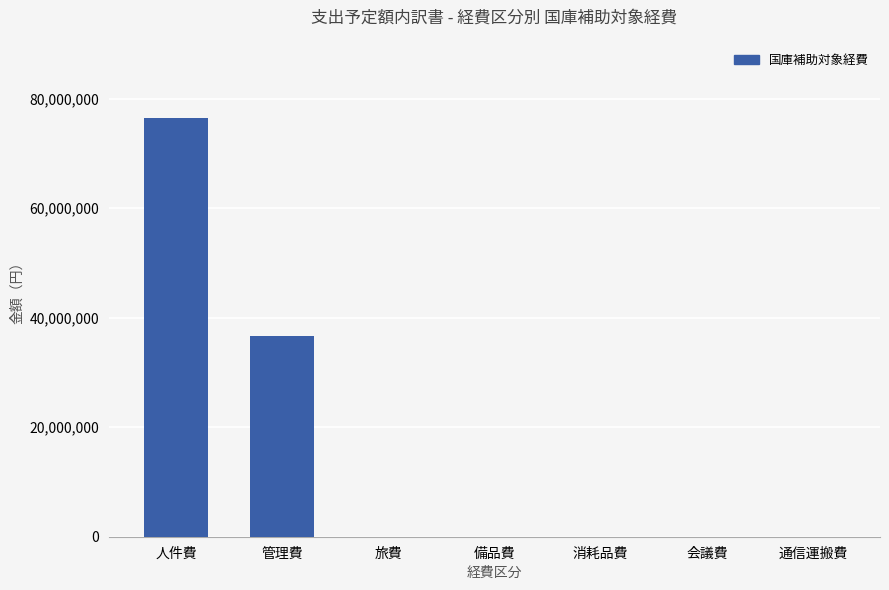

What is the change in value from 管理費 to 旅費?

-36637000